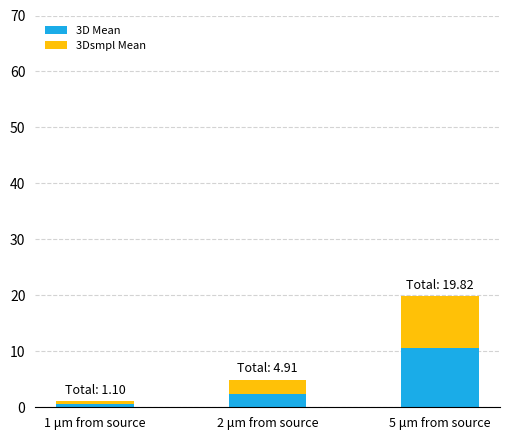

What are all the series names shown in the legend?

3D Mean, 3Dsmpl Mean